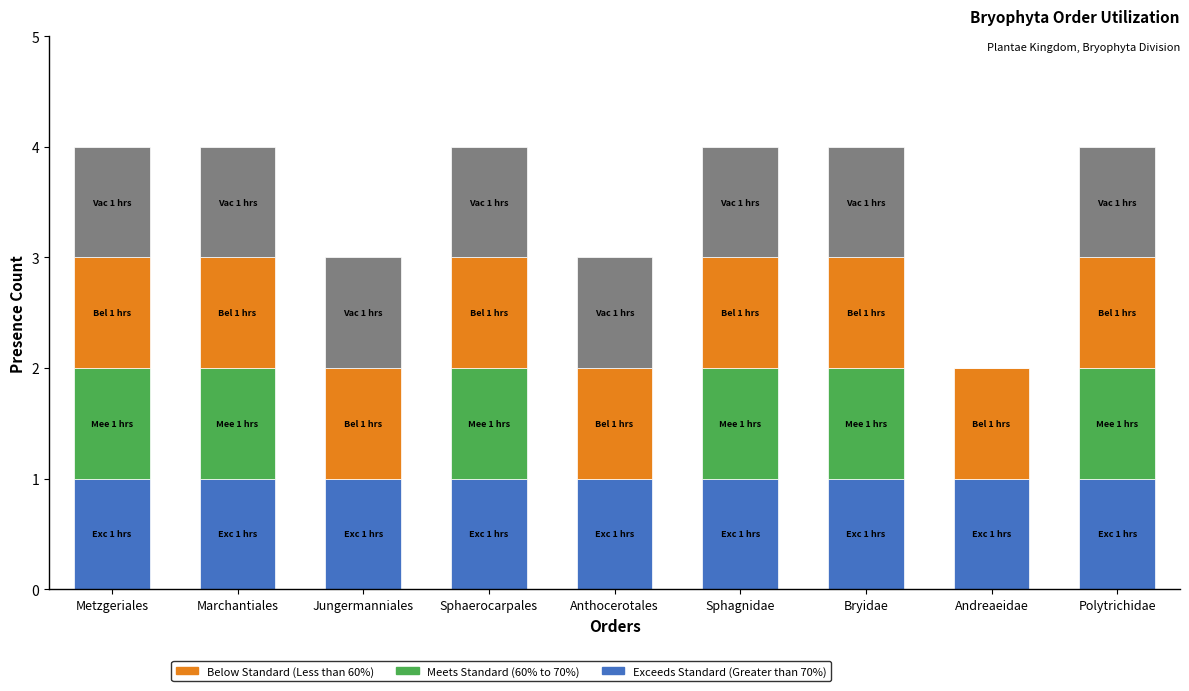

What is the total value across all series at Sphaerocarpales?

4